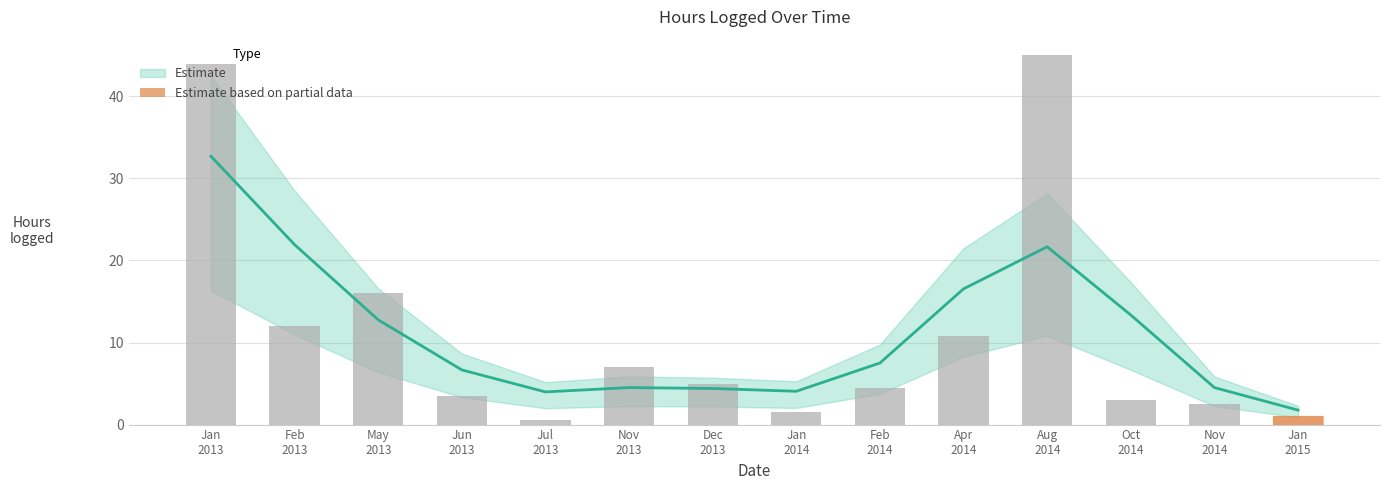

At which category does the chart reach its peak across all series?

08/19/2014